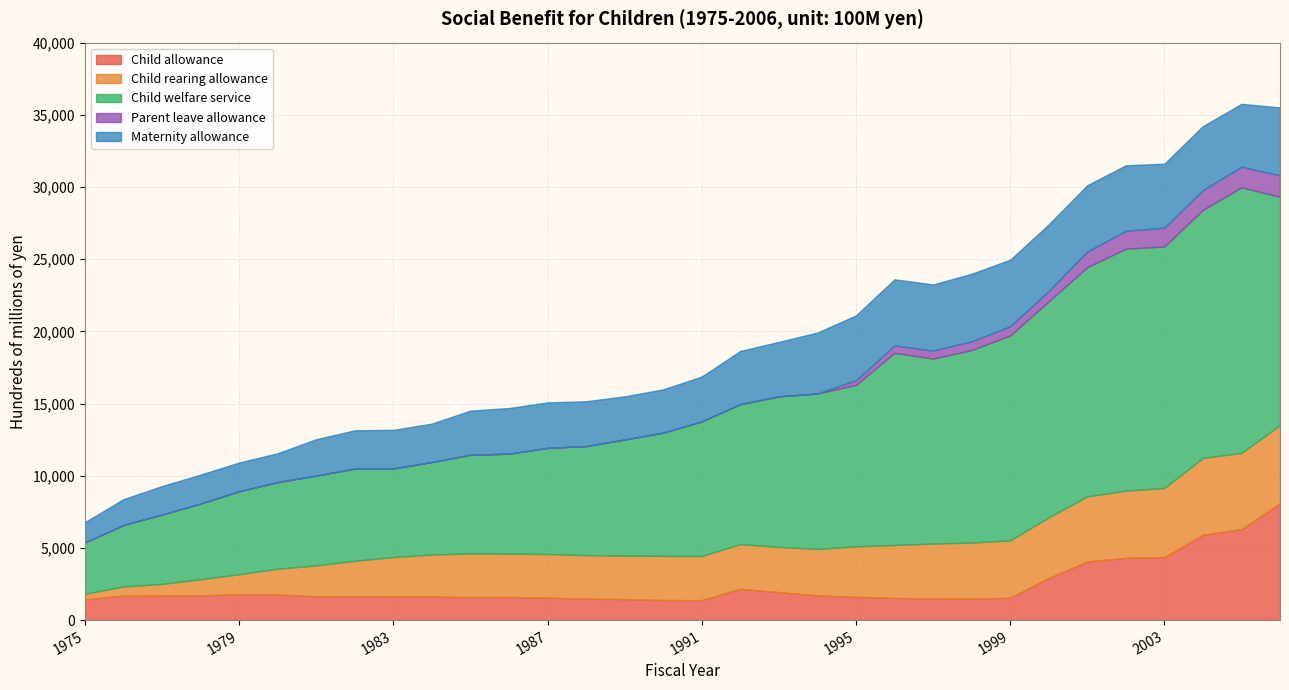

Rank the series at 1983 from lowest to highest value.

Parent leave allowance, Child allowance, Maternity allowance, Child rearing allowance, Child welfare service